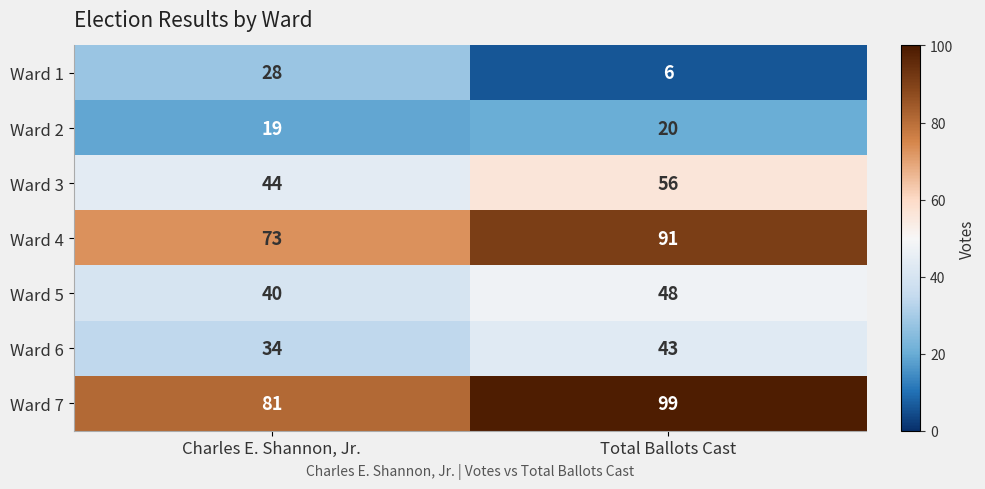

What is the sum of the Ward 1 values at Charles E. Shannon, Jr. and Total Ballots Cast?

34